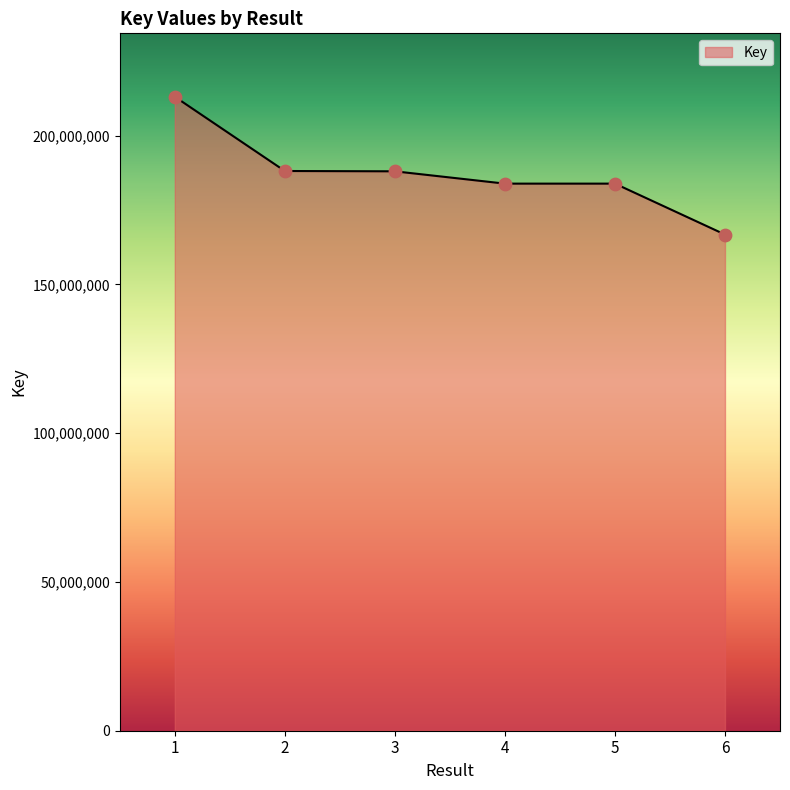

What is the change in value from 3 to 4?

-4138165